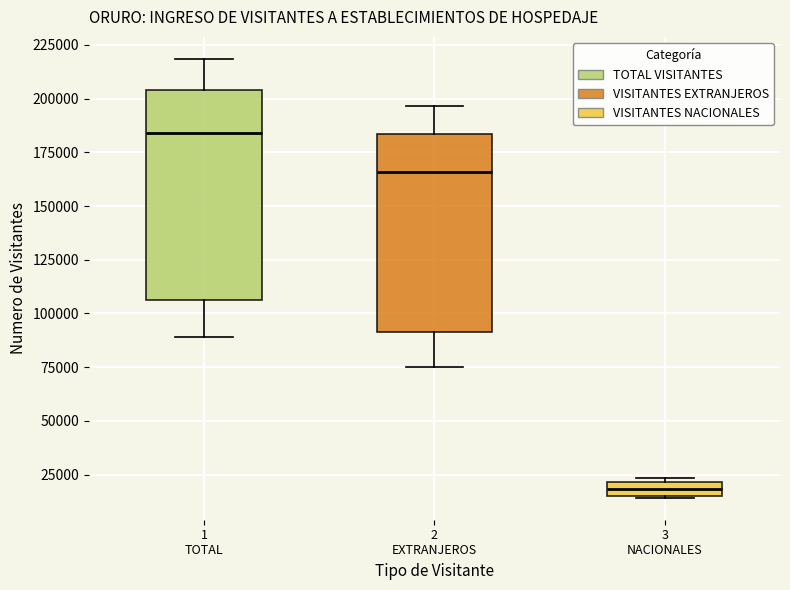

Comparing the boxes themselves (not the whiskers), which one is the tallest?

1 TOTAL